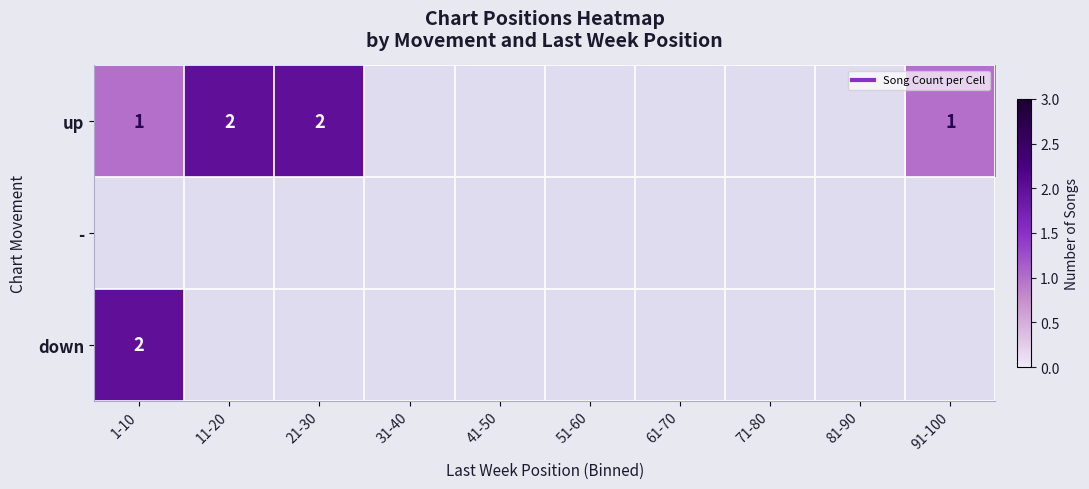

Which category has the highest value across all series?

11-20